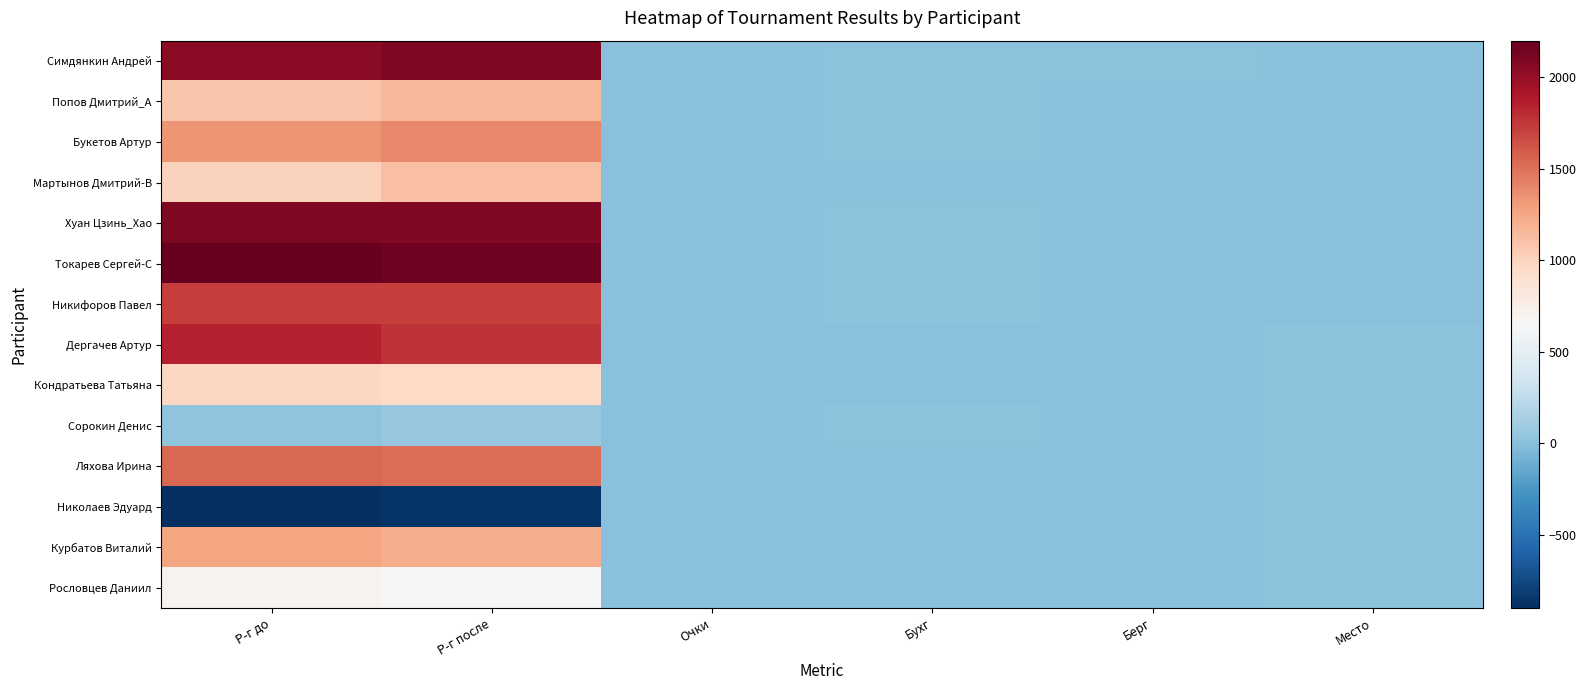

Which series has the largest total across all categories?

Токарев Сергей-C